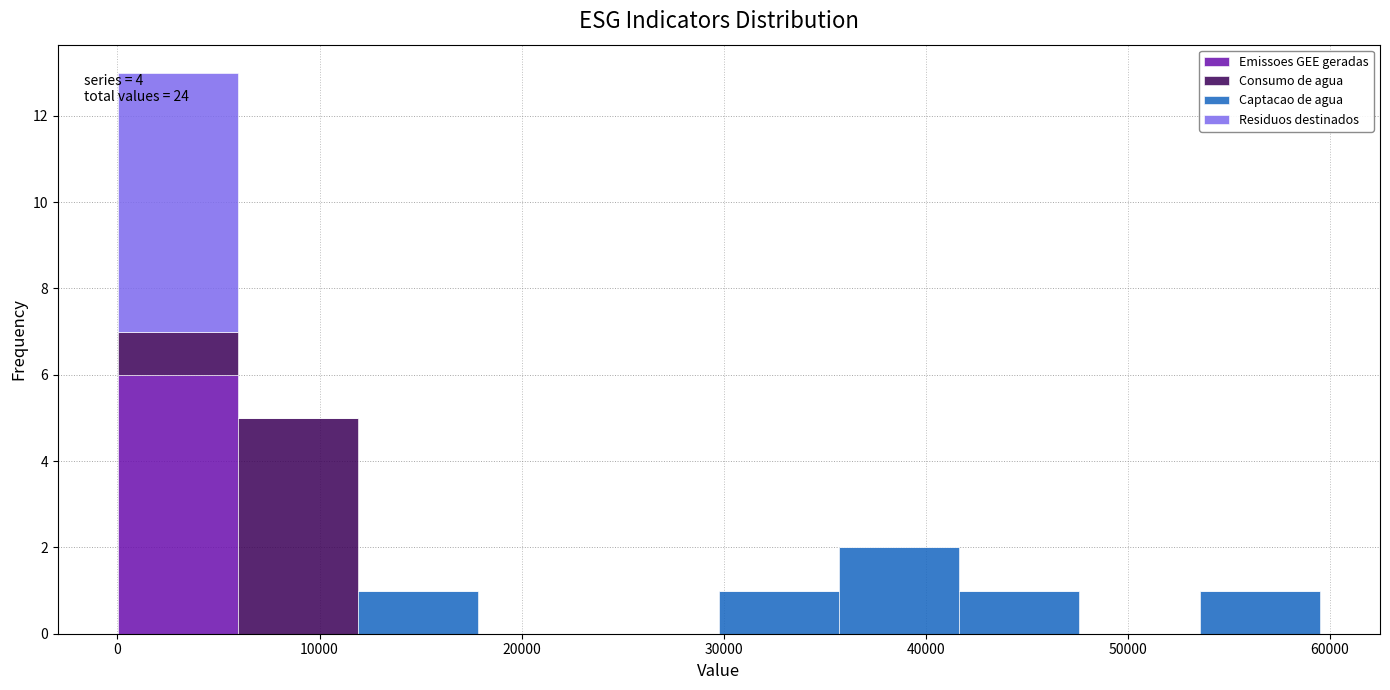

Which range on the x-axis has the tallest stacked bar (by total height)?

0 to 6000